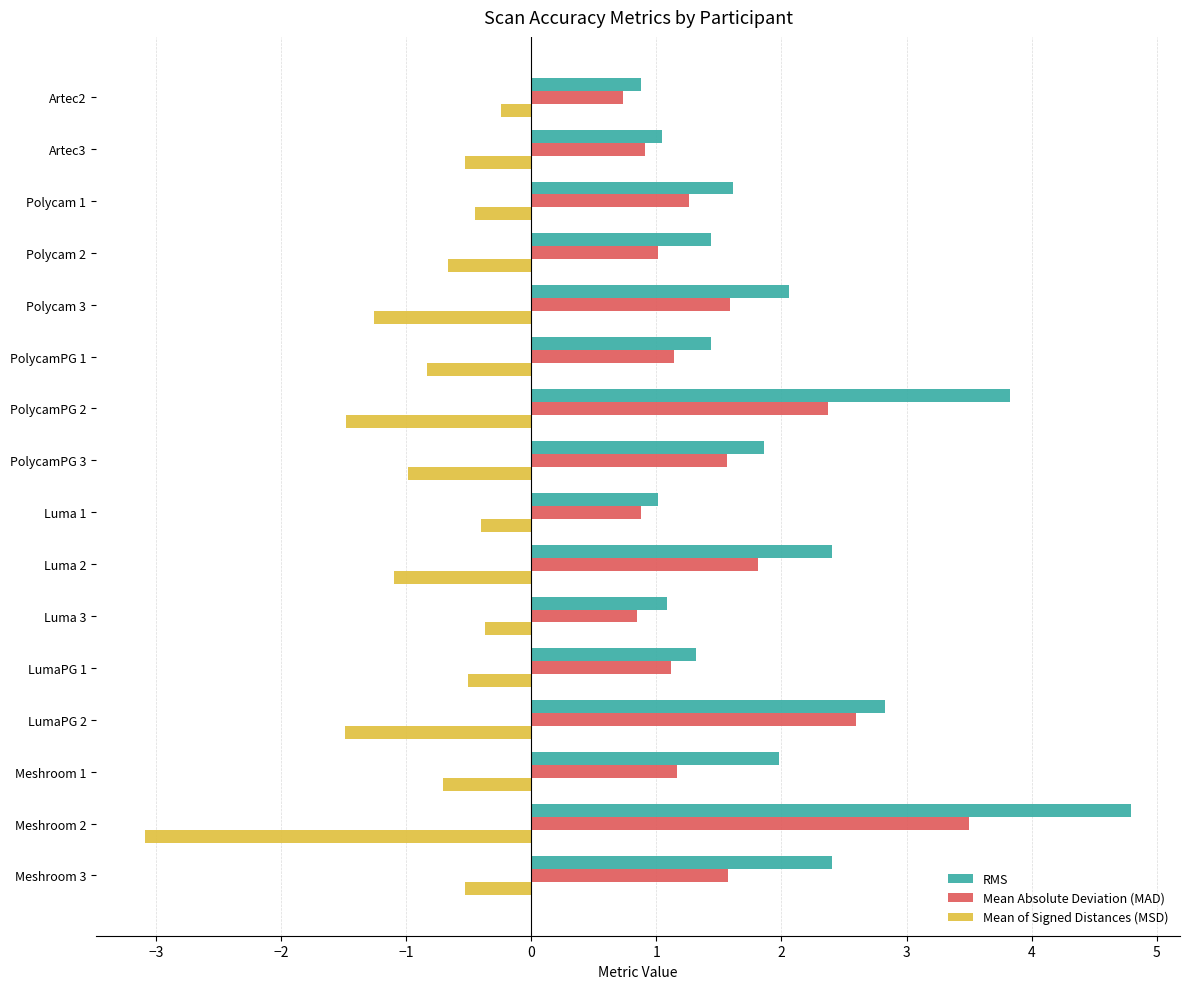

At which category does the chart reach its minimum across all series?

Meshroom 2